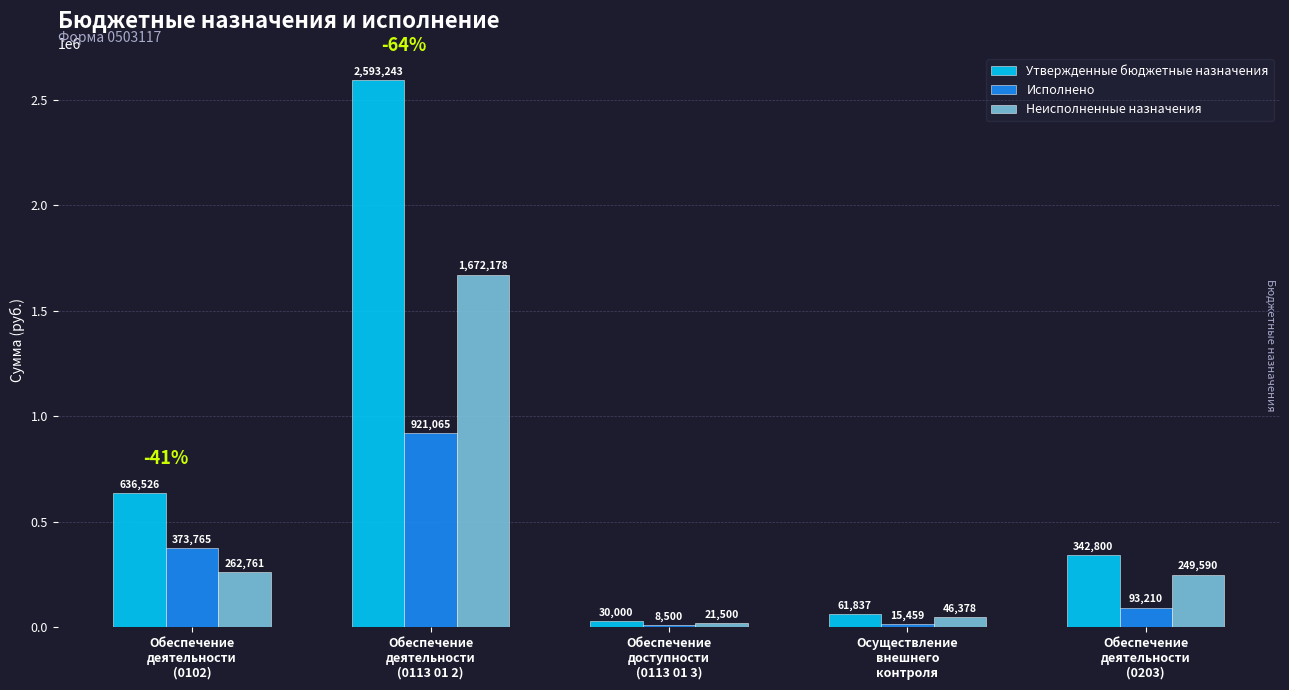

List the series in order of their overall mean, lowest first.

Исполнено, Неисполненные назначения, Утвержденные бюджетные назначения